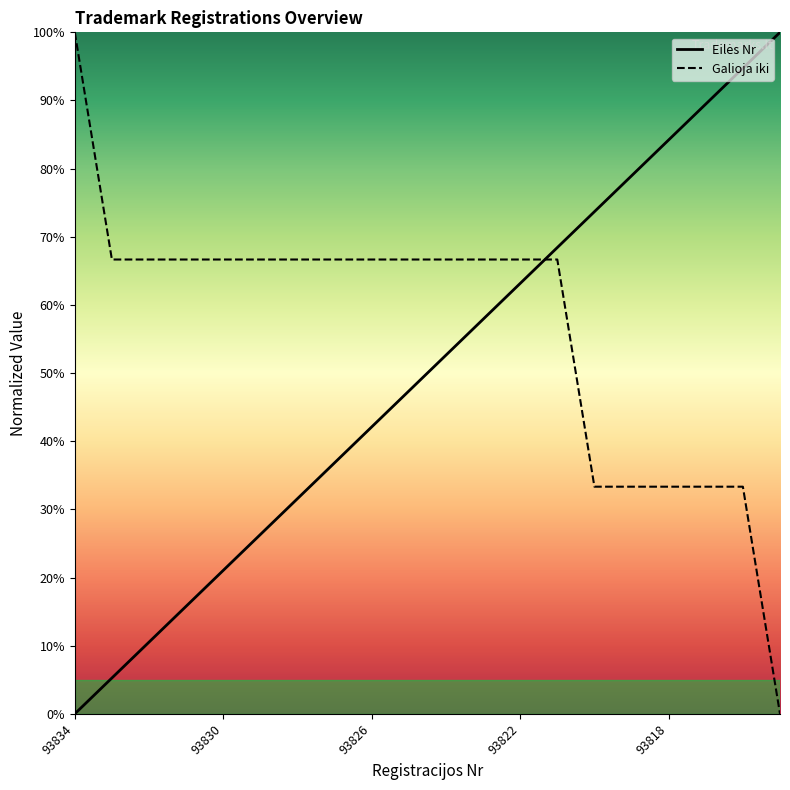

What is the difference between the second highest and second lowest values in the Eilės Nr series?

89.5